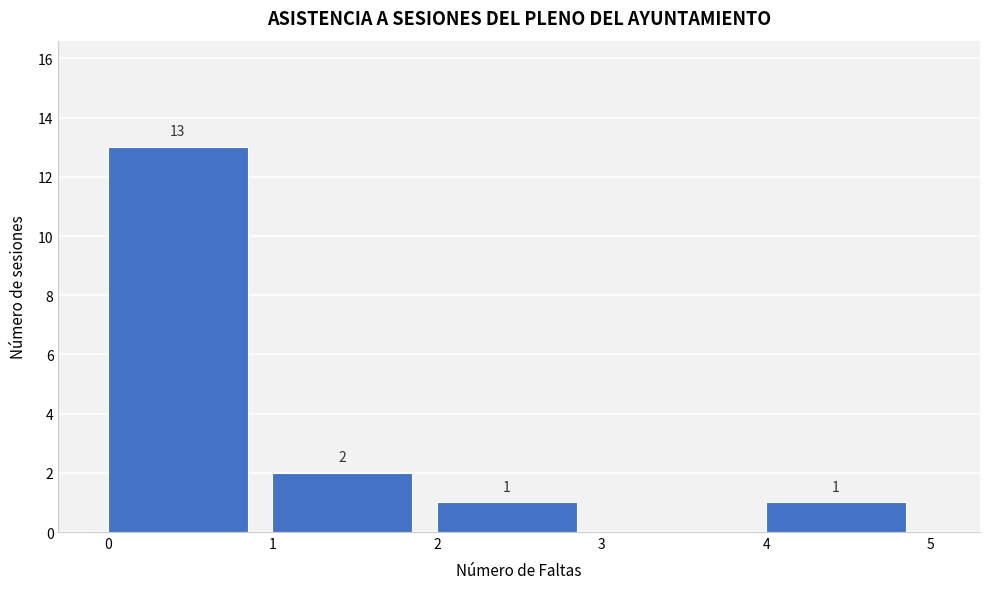

Which range on the x-axis has the tallest bar?

0 to 1